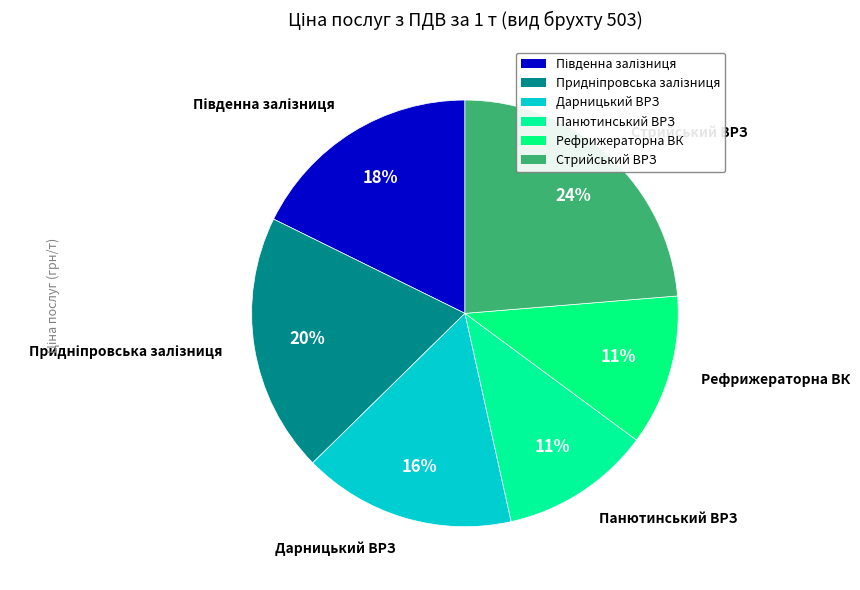

How many slices are in this pie chart?

6